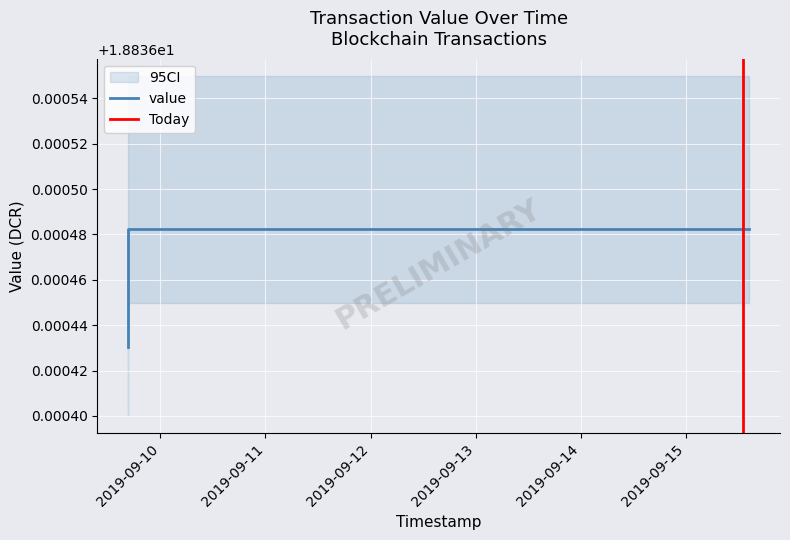

Read the ci_lower value at Ticket.

18.8